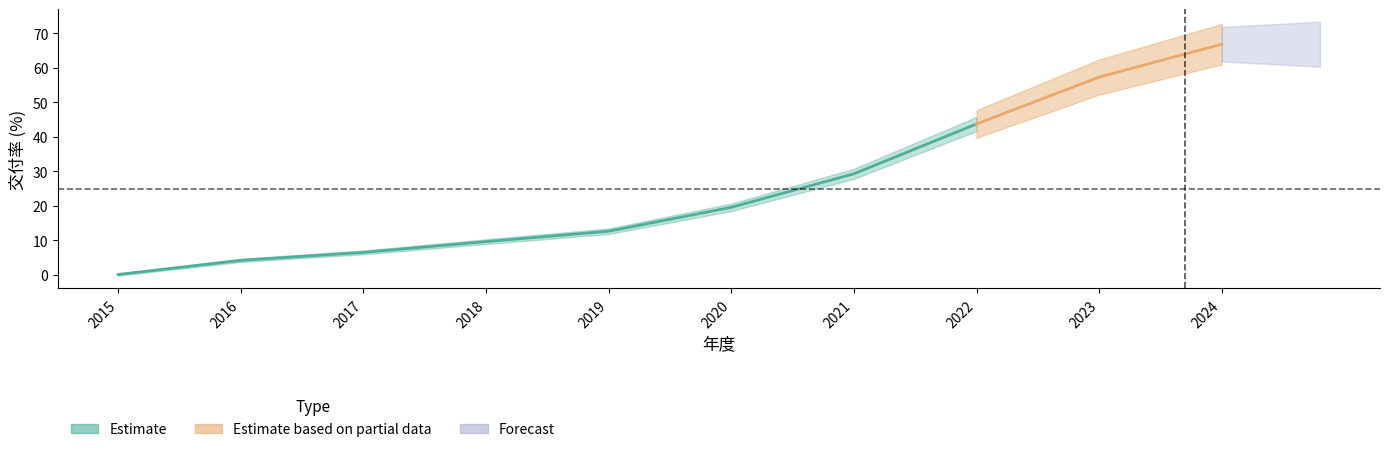

Approximately how many times larger is the value at 2024 compared to 2022?

1.5